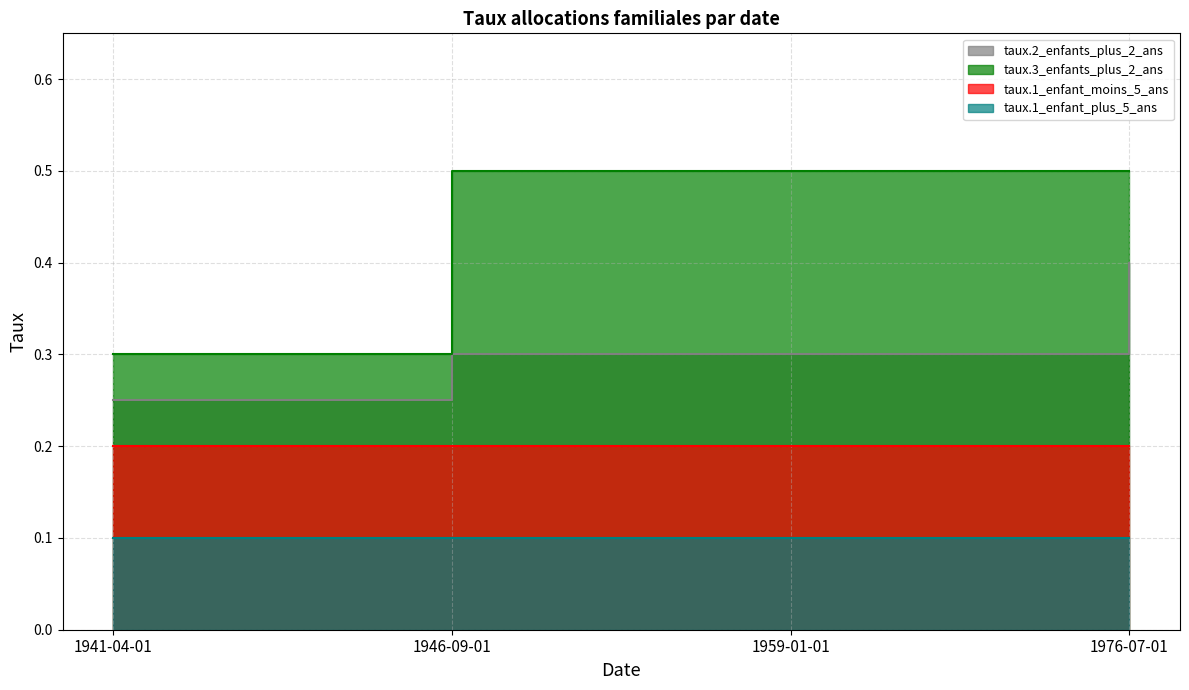

Reading left to right, what are all the values shown in this chart?

taux.2_enfants_plus_2_ans: 1941-04-01=0.2	1946-09-01=0.3	1959-01-01=0.3	1976-07-01=0.4
taux.3_enfants_plus_2_ans: 1941-04-01=0.3	1946-09-01=0.5	1959-01-01=0.5	1976-07-01=0.5